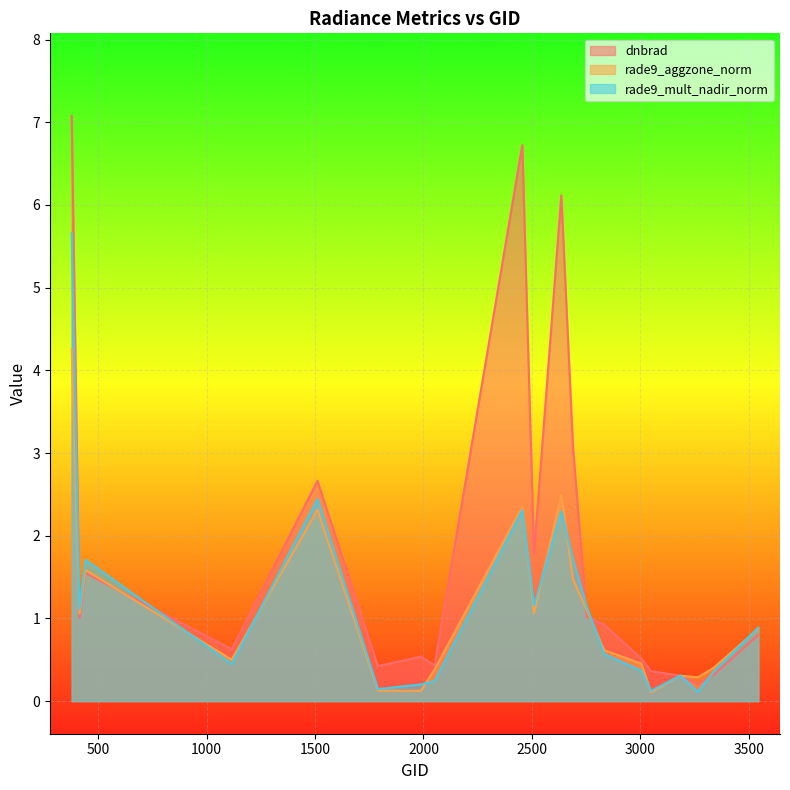

What is the maximum value for dnbrad?

7.1